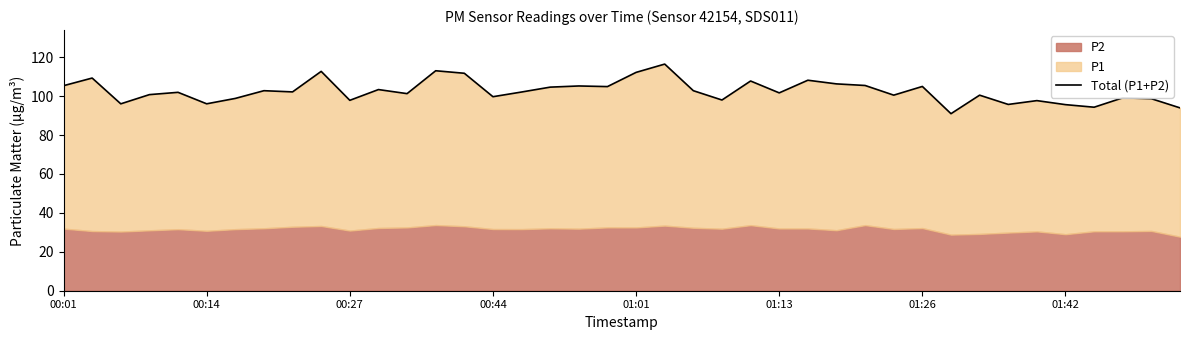

What is the sum of all values?

4101.8